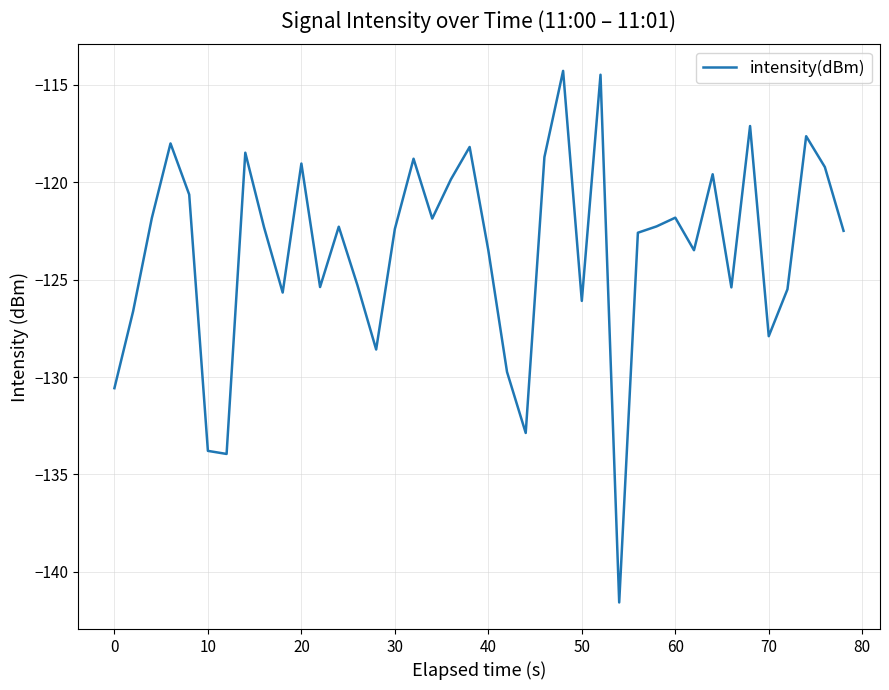

What is the difference between the maximum and minimum values?

27.3